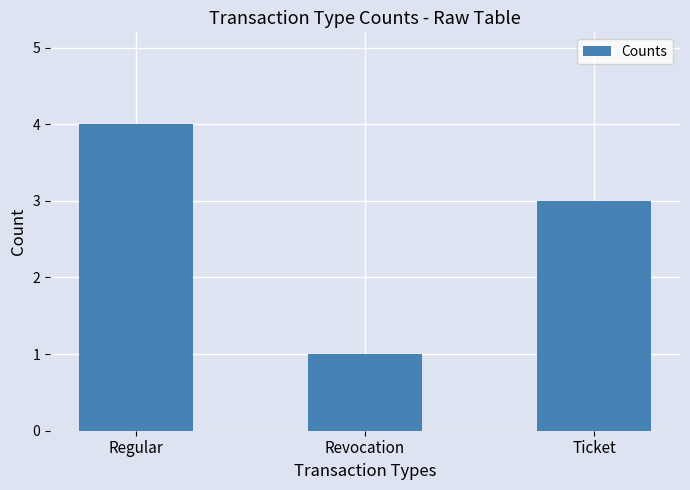

How many categories are shown in the chart?

3